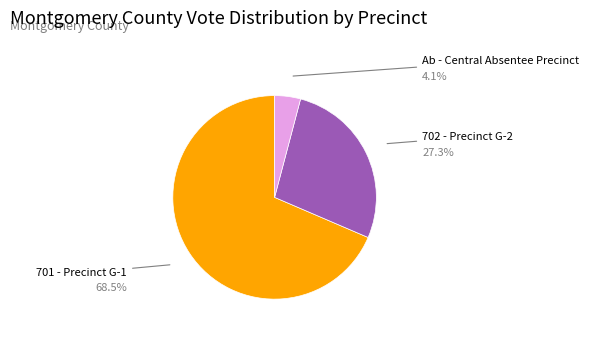

Count the number of slices in the pie.

3